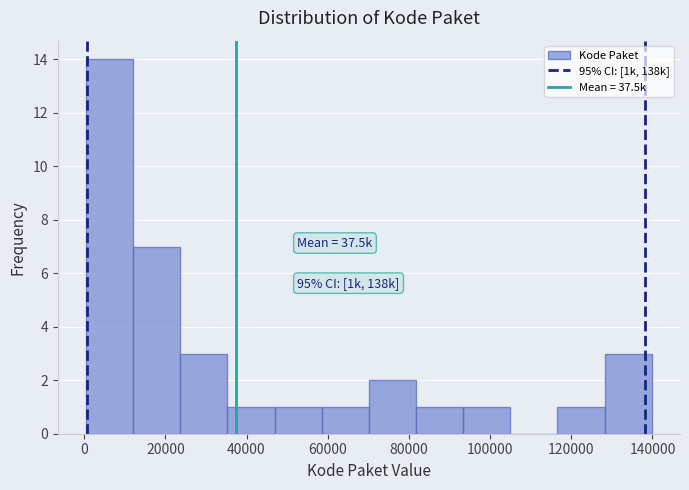

Which range on the x-axis has the tallest bar?

0 to 12000